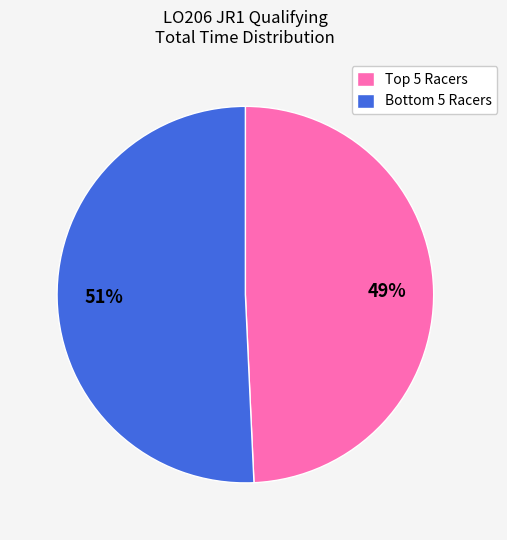

Does any single category account for the majority?

Yes